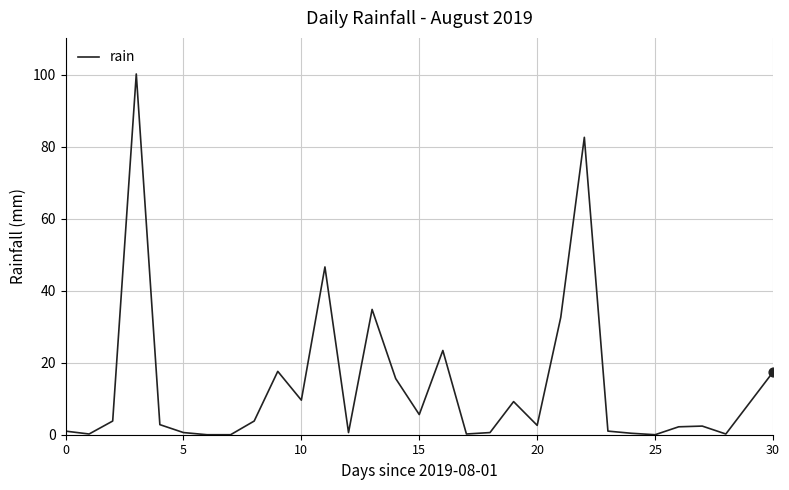

What is the greatest value displayed?

100.2